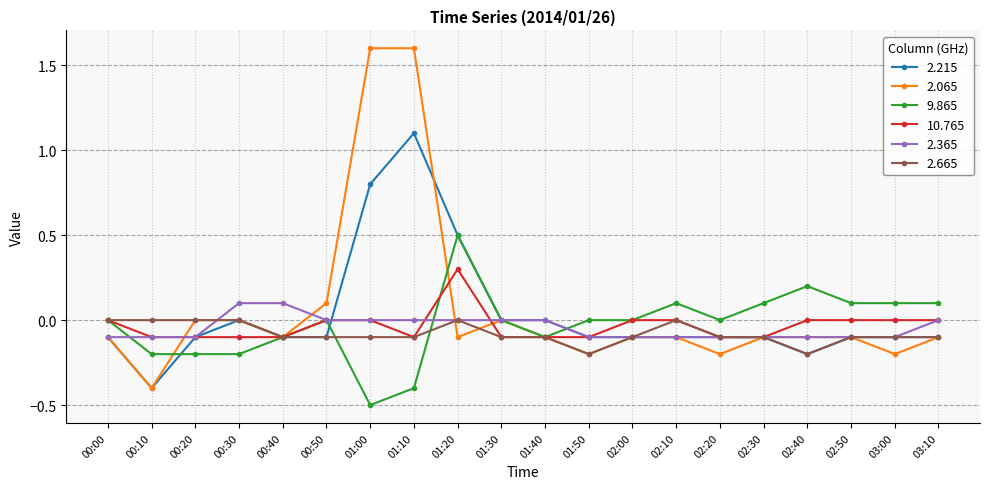

What is the label of the 2nd point from the right?

03:00